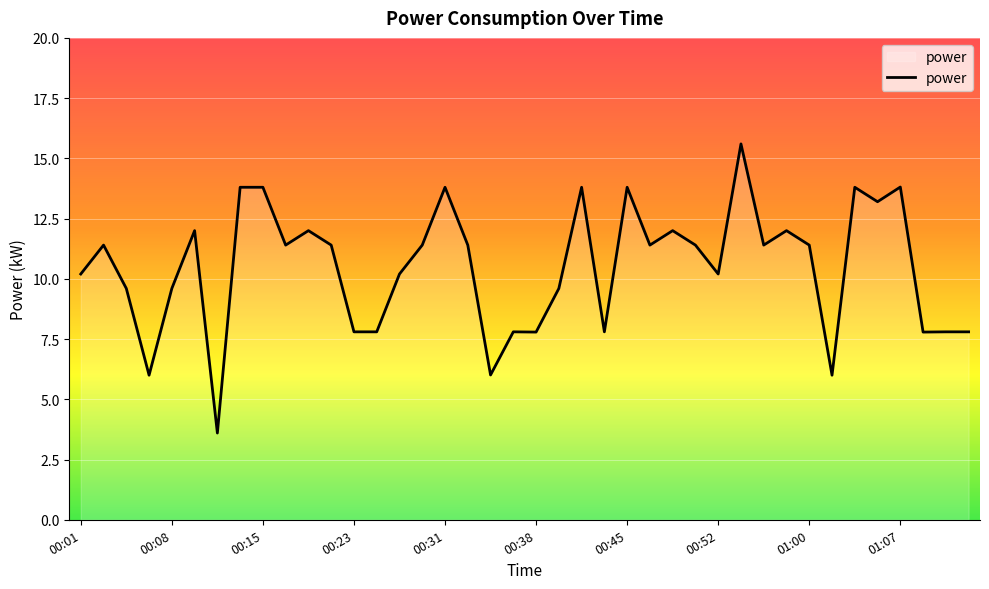

Reading right to left, transcribe all the data shown in this chart.

7.8	7.8	7.8	13.8	13.2	13.8	6.0	11.4	12.0	11.4	15.6	10.2	11.4	12.0	11.4	13.8	7.8	13.8	9.6	7.8	7.8	6.0	11.4	13.8	11.4	10.2	7.8	7.8	11.4	12.0	11.4	13.8	13.8	3.6	12.0	9.6	6.0	9.6	11.4	10.2